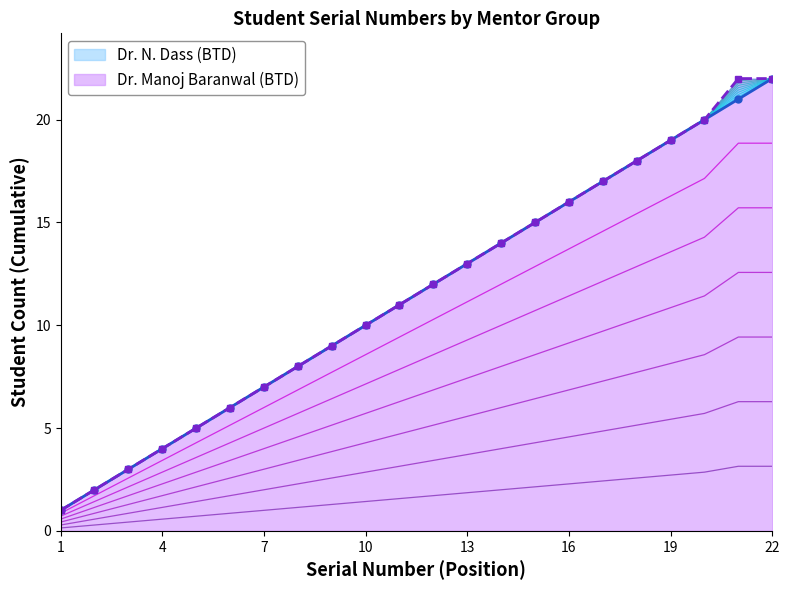

True or false: Dr. N. Dass (BTD) and Dr. Manoj Baranwal (BTD) intersect in this chart.

False